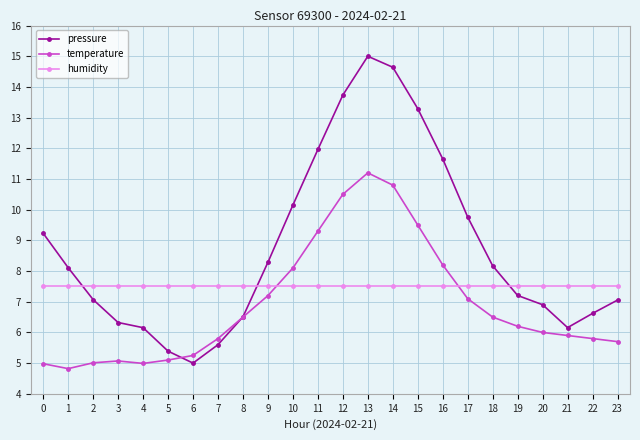

What is the minimum value for humidity?

7.5